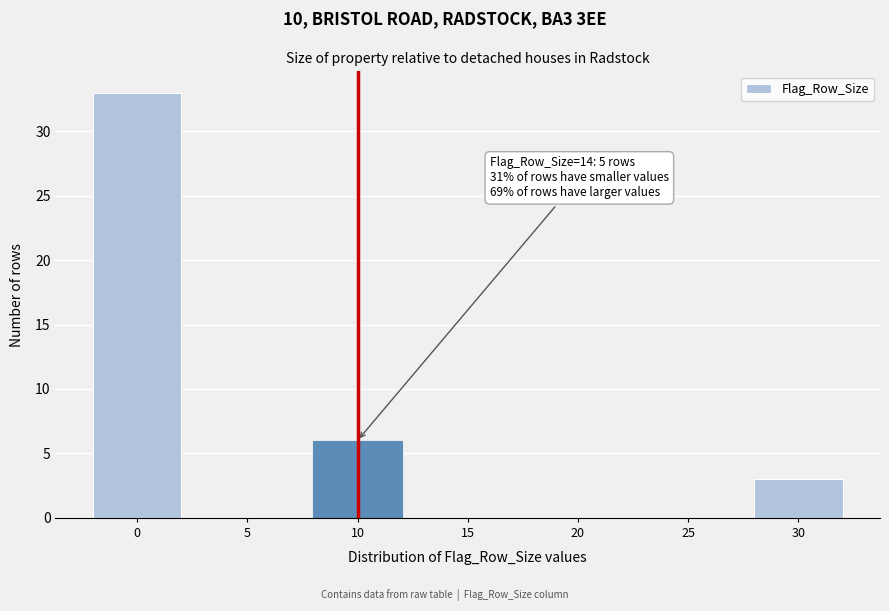

Reading left to right, transcribe all the data shown in this chart.

0=33	5=0	10=6	15=0	20=0	25=0	30=3